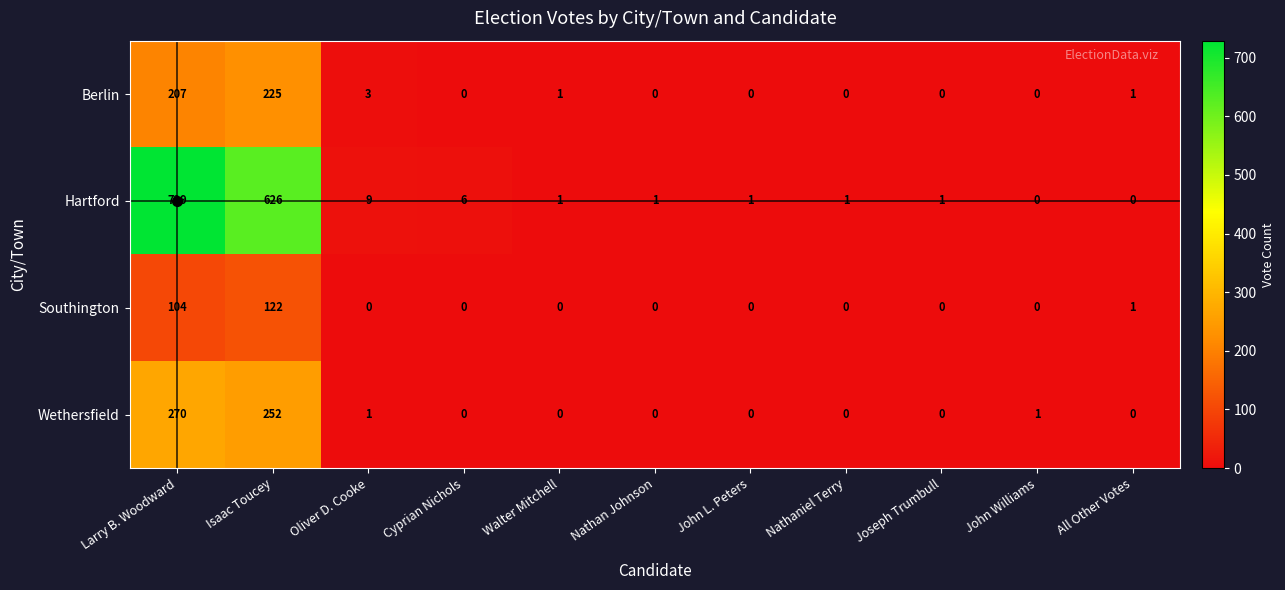

Rank the series at Oliver D. Cooke from highest to lowest value.

Hartford, Berlin, Wethersfield, Southington